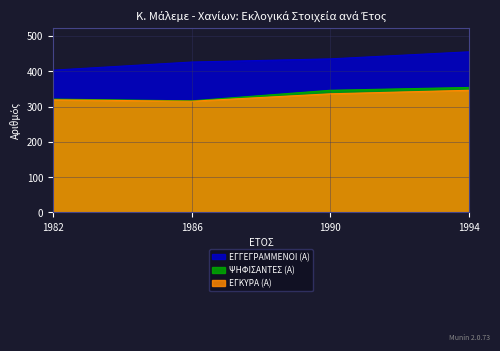

True or false: ΕΓΓΕΓΡΑΜΜΕΝΟΙ (Α) has a value of 455 at 1994.

True